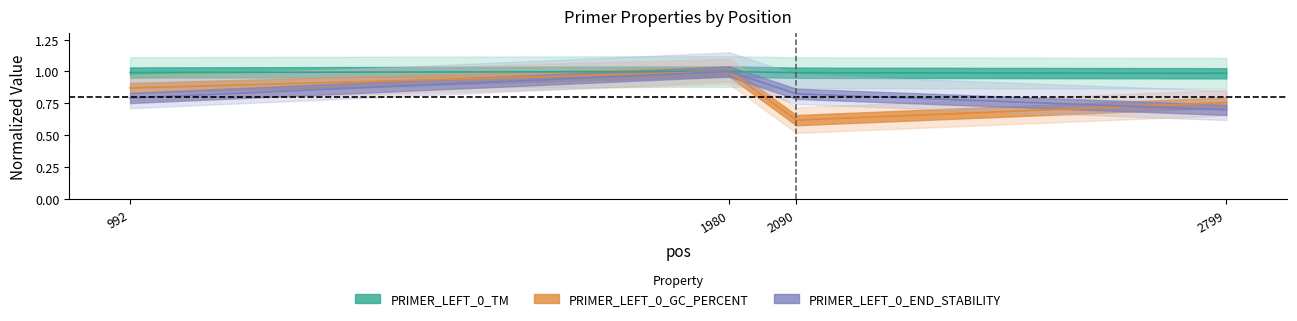

At which category is the sum across all series the highest?

1980